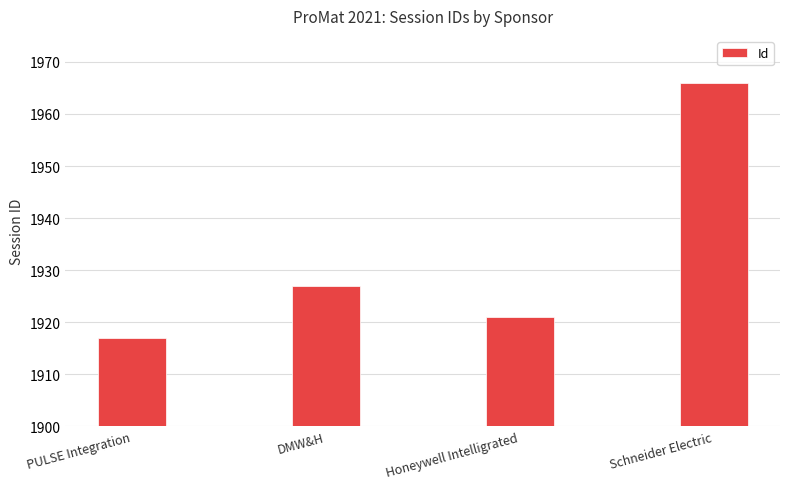

True or false: the data shows 3147 at DMW&H.

False